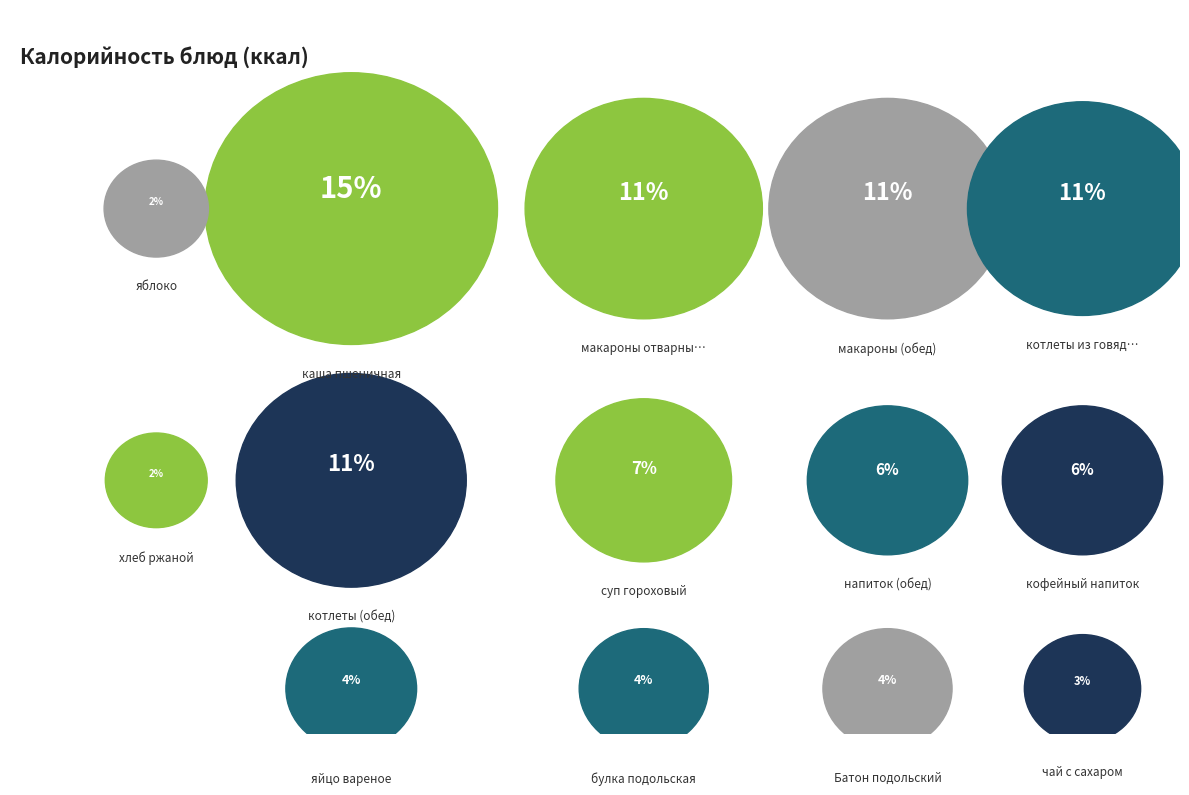

Count the number of slices in the pie.

14